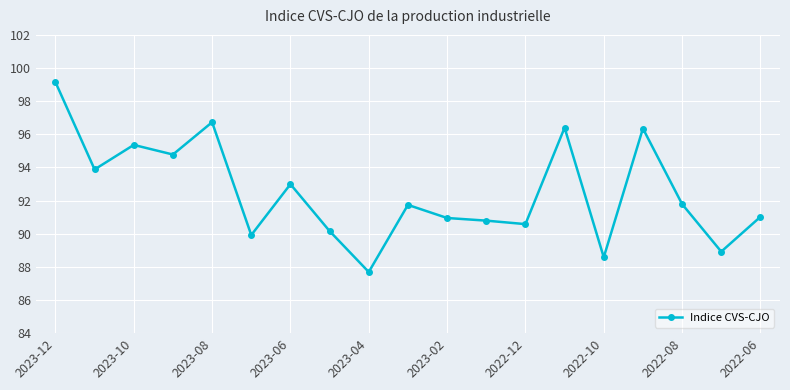

What is the sum of all values?

1757.8